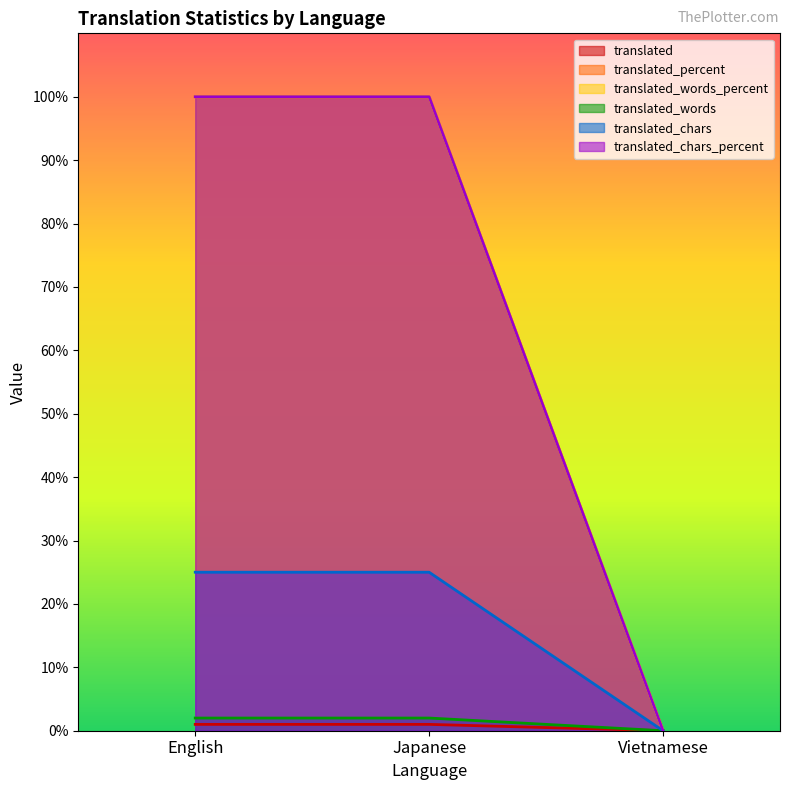

What is the average value of the translated_words series?

1